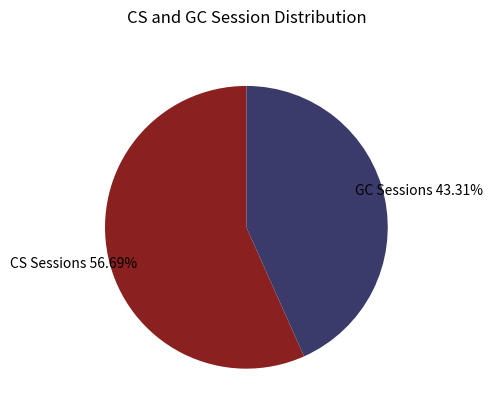

Is there any slice that represents more than half of the pie?

Yes